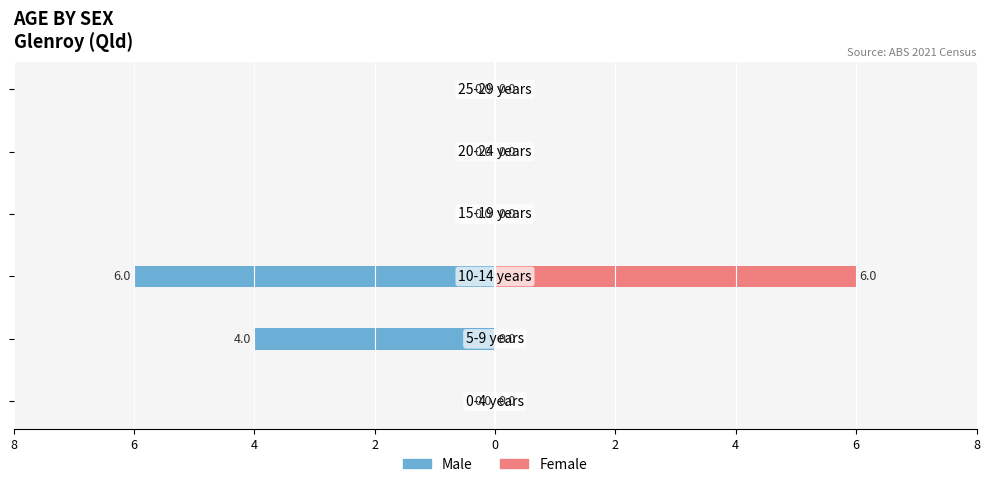

Reading right to left, extract all data points from this chart.

Male: 2=0	0=0	8=0	6=-6	4=-4	2=0
Female: 2=0	0=0	8=0	6=6	4=0	2=0